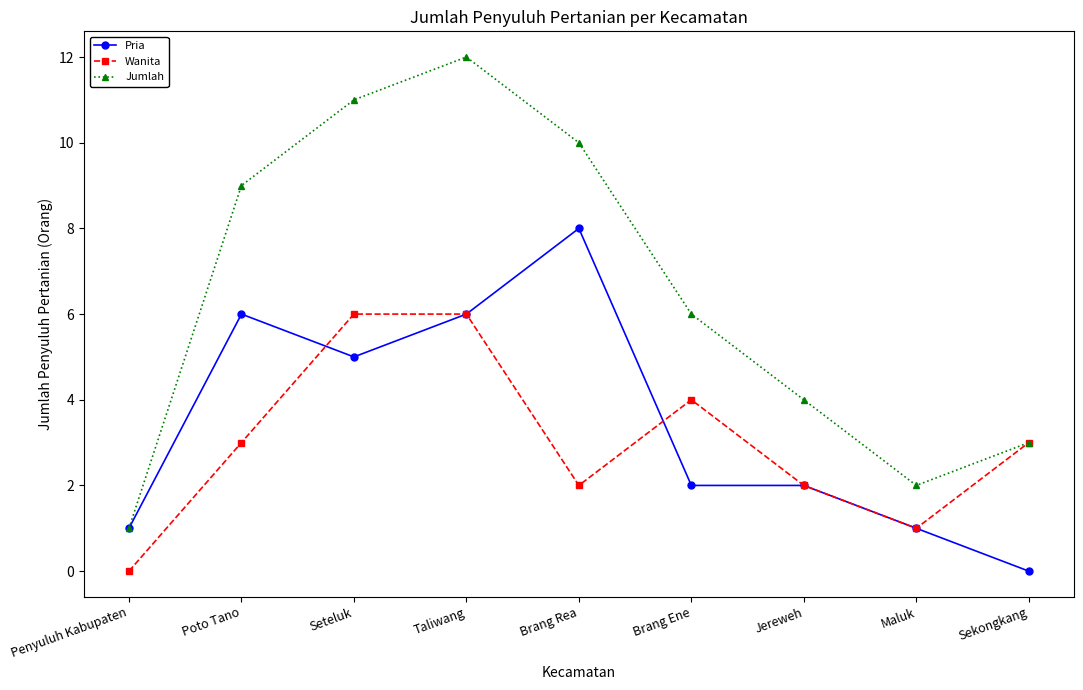

At how many categories does at least one series exceed 7?

4